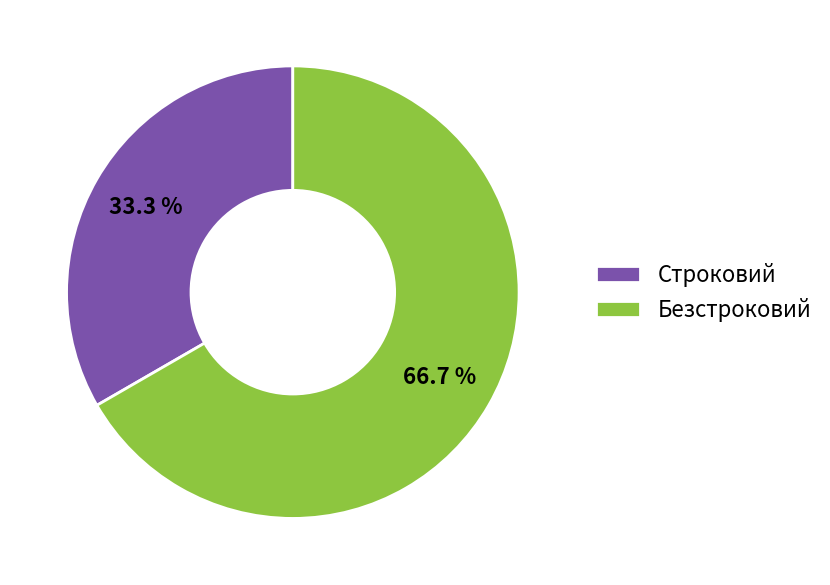

What percentage do Строковий and Безстроковий together represent?

100.0%